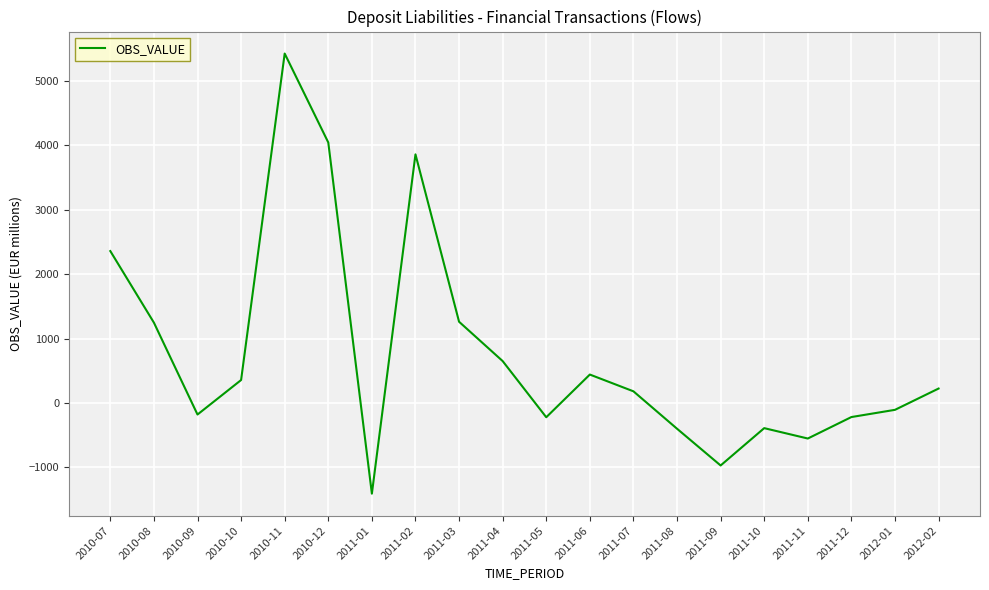

What is the difference between the maximum and minimum values?

6825